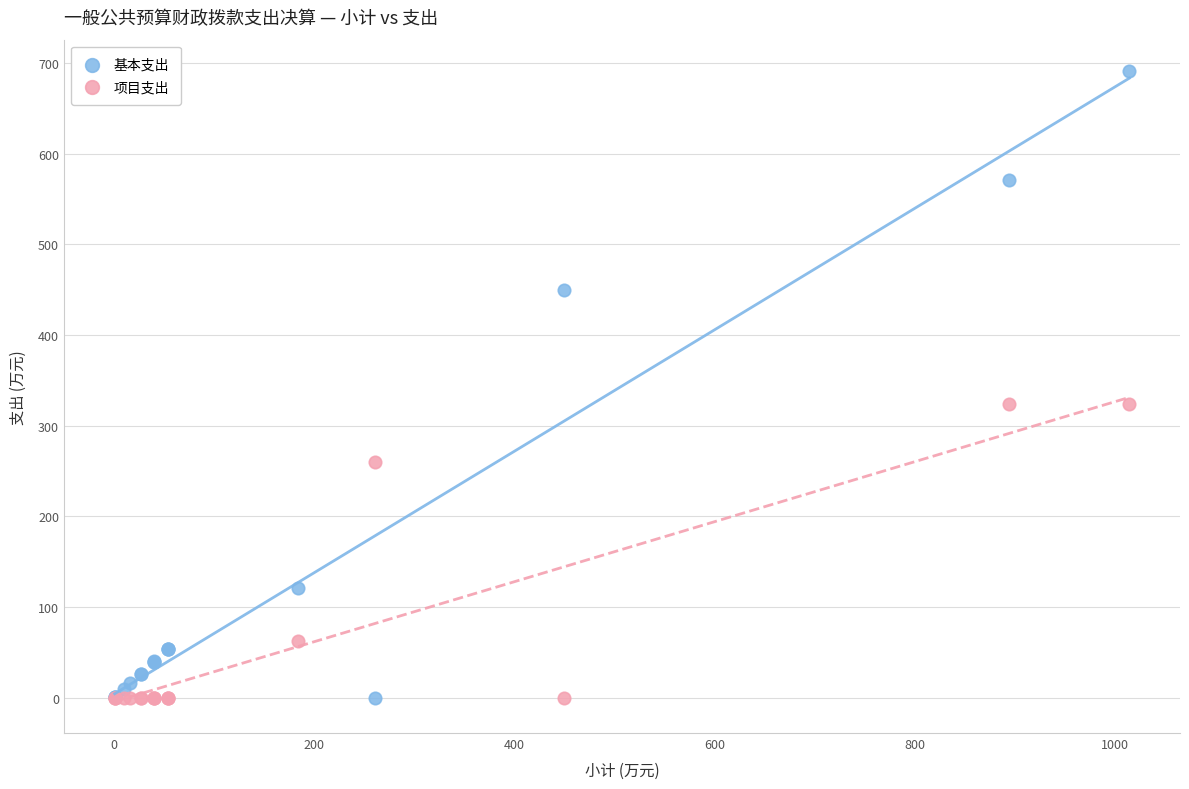

In the 项目支出 series, what Y value is closest to 161?

62.9